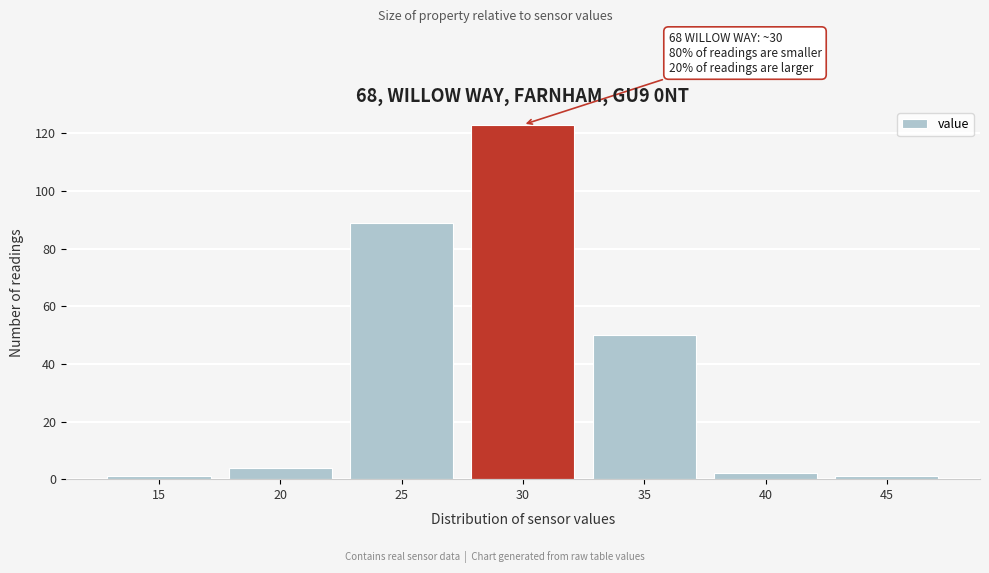

Reading left to right, what are all the values shown in this chart?

15=1	20=4	25=89	30=123	35=50	40=2	45=1